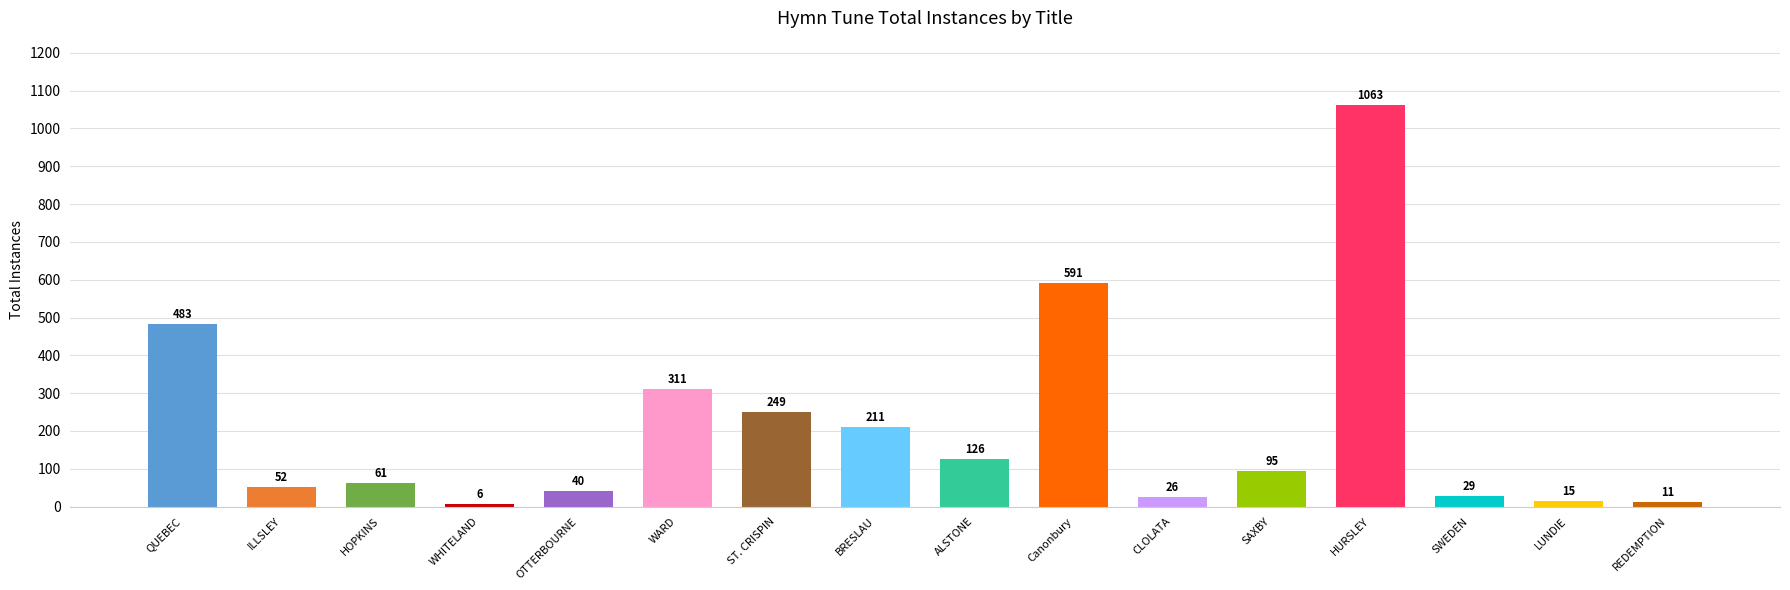

Is it true that the value at BRESLAU is 211?

True